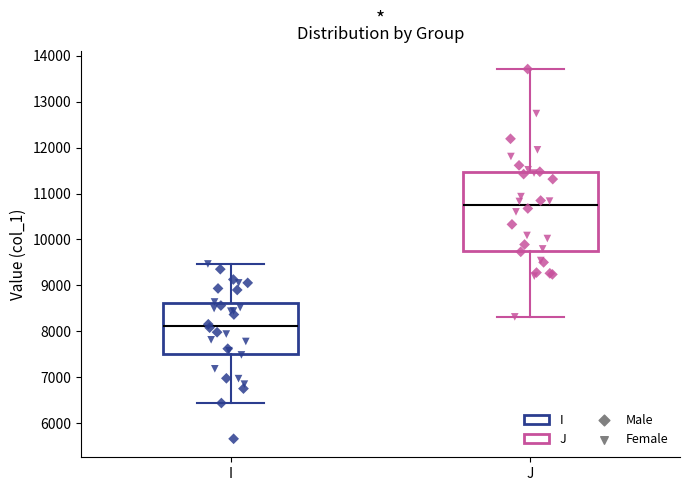

Reading left to right, transcribe this box plot: for each box, give where its median line is, the range the box spans, and where its two whiskers end, as read against the y-axis. The values are not printed on the chart, so give them approximately, as read against the axis.

I: median 8100, box 7500 to 8600, whiskers 6400 to 9500
J: median 10800, box 9700 to 11500, whiskers 8300 to 13700